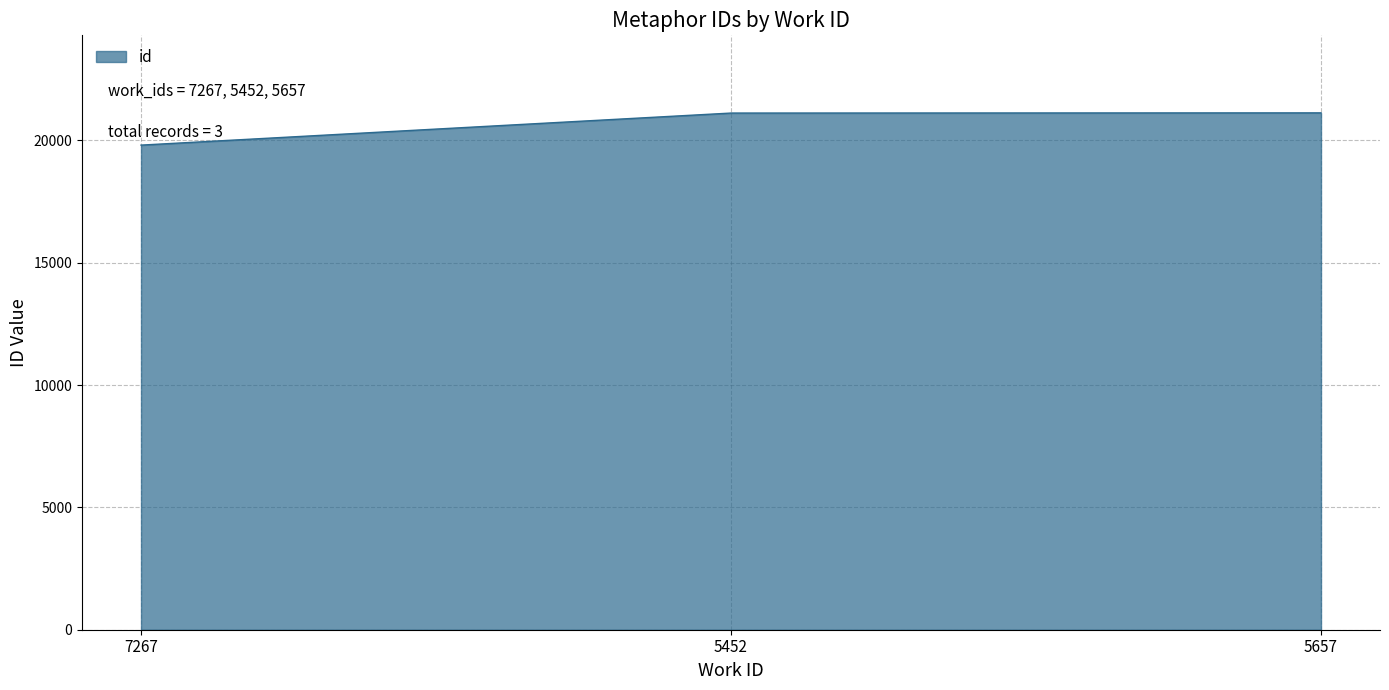

What is the ratio of the value at 5452 to the value at 7267?

1.1